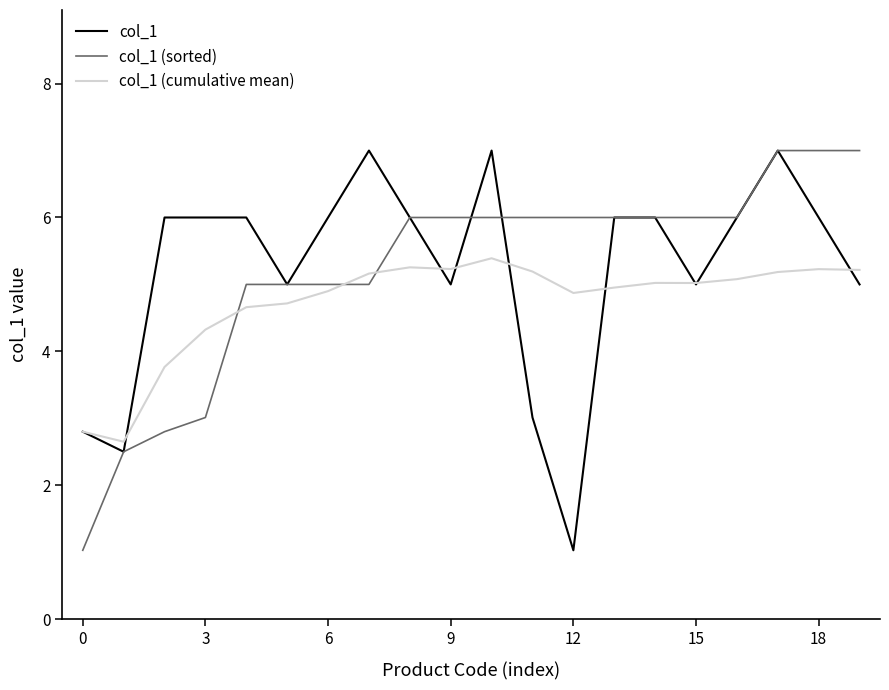

What is the minimum value shown in the chart?

1.0